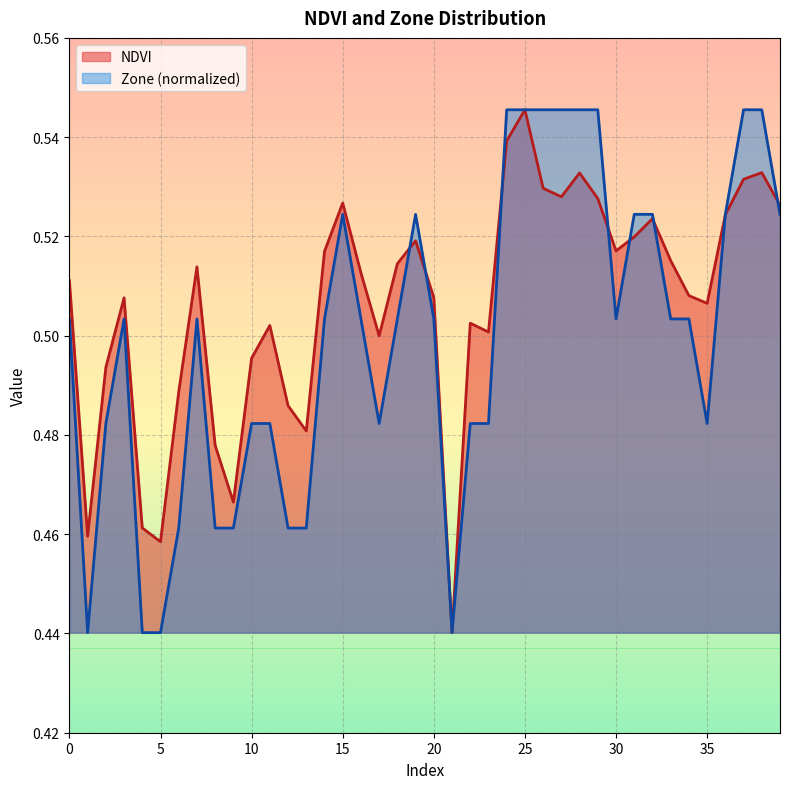

Where is NDVI nearest to the value 0?

21